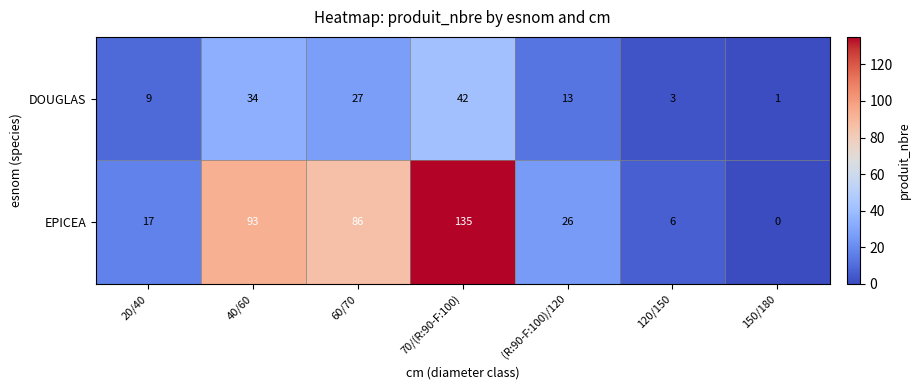

What is the greatest value displayed?

135